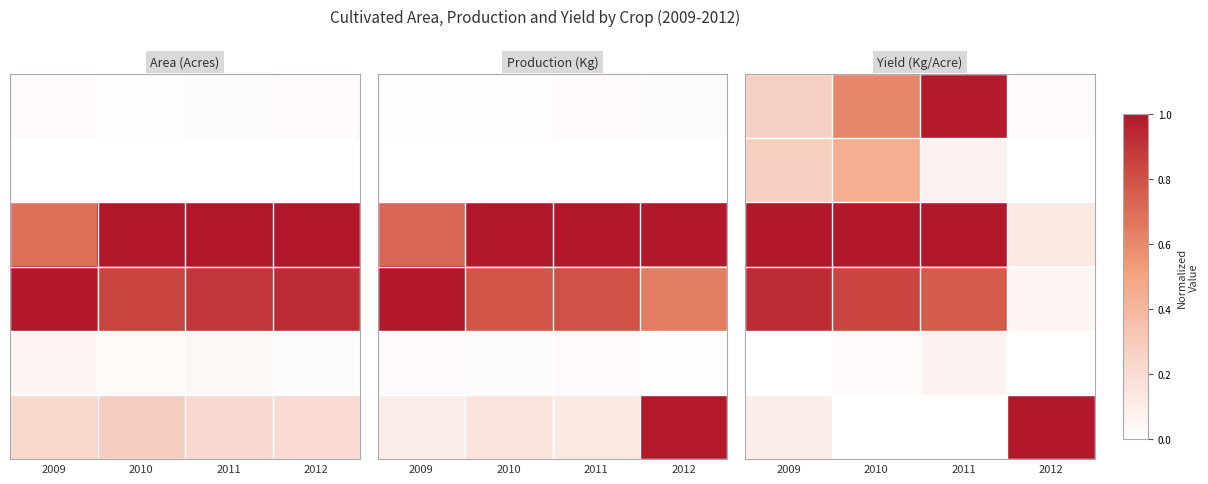

What is the total value across all series at 2010?

2.9